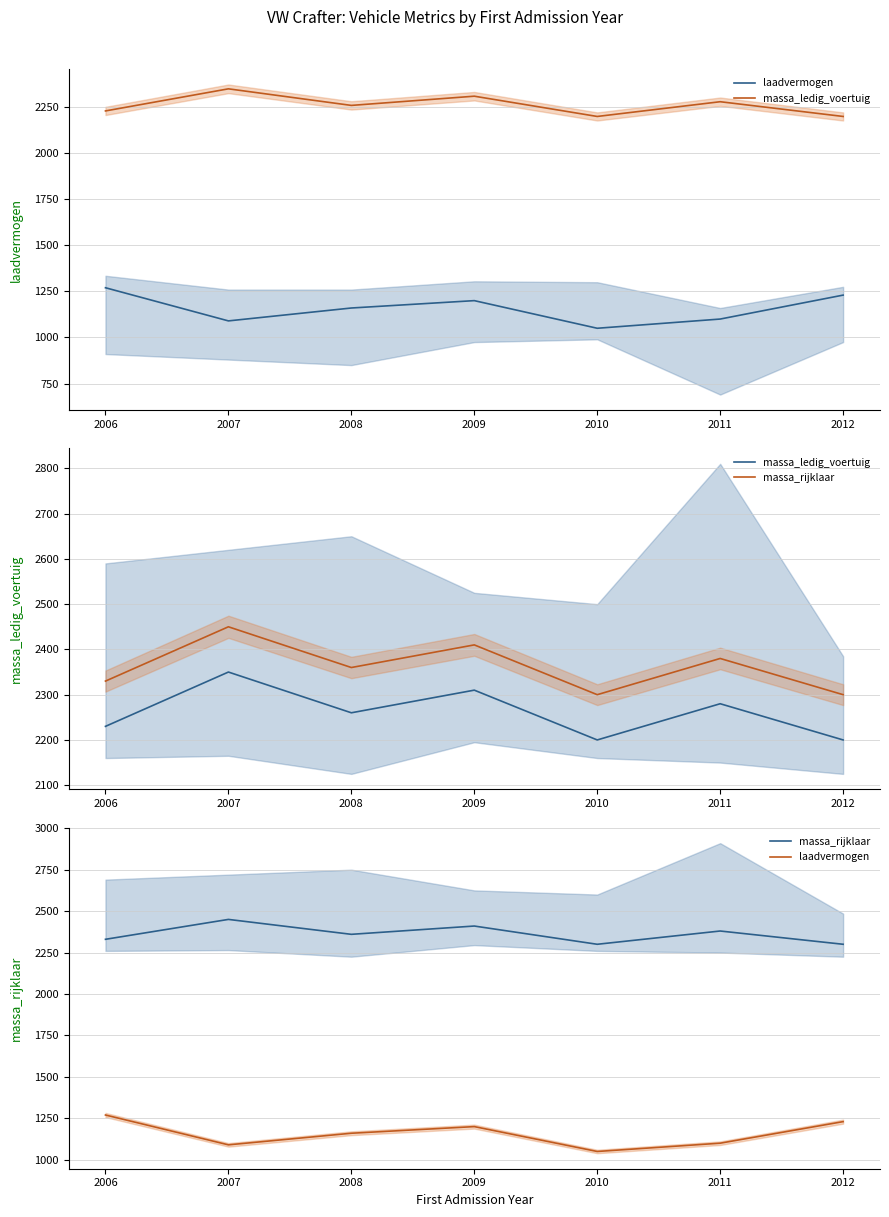

Rank the series by their maximum value, from highest to lowest.

massa_rijklaar, massa_ledig_voertuig, laadvermogen